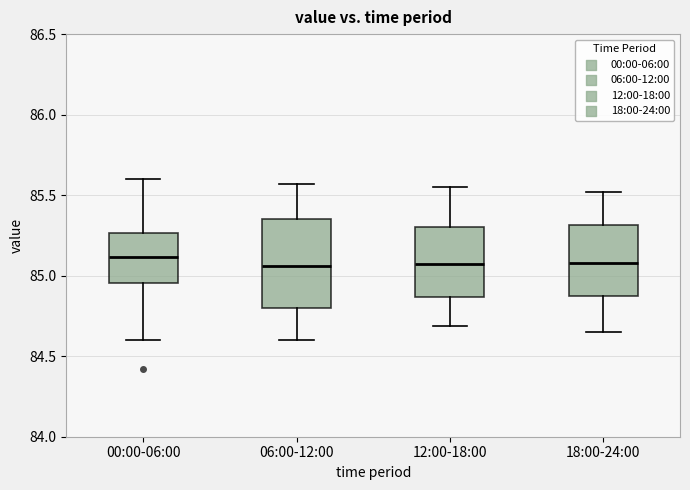

Where does the upper whisker of the box for 12:00-18:00 end on the y-axis? The values are not printed on the chart, so give them approximately, as read against the axis.

85.55